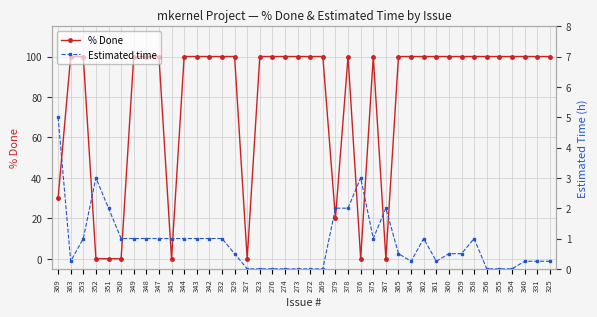

What position from the left is 375?

26